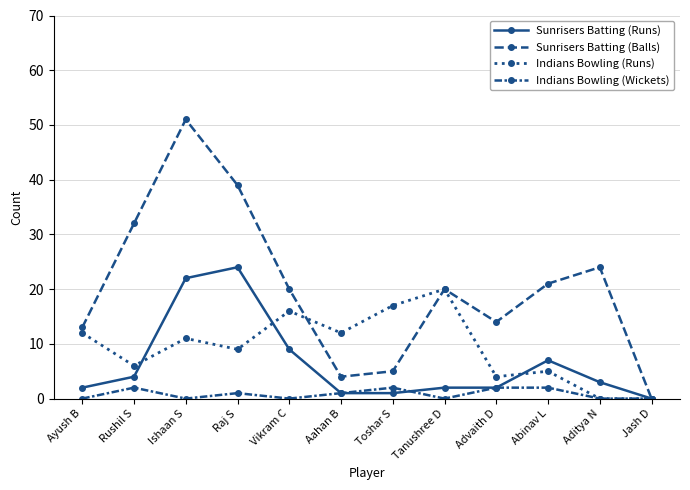

Reading left to right, transcribe all the data shown in this chart.

Sunrisers Batting (Runs): Ayush B=2	Rushil S=4	Ishaan S=22	Raj S=24	Vikram C=9	Aahan B=1	Toshar S=1	Tanushree D=2	Advaith D=2	Abinav L=7	Aditya N=3	Jash D=0
Sunrisers Batting (Balls): Ayush B=13	Rushil S=32	Ishaan S=51	Raj S=39	Vikram C=20	Aahan B=4	Toshar S=5	Tanushree D=20	Advaith D=14	Abinav L=21	Aditya N=24	Jash D=0
Indians Bowling (Runs): Ayush B=12	Rushil S=6	Ishaan S=11	Raj S=9	Vikram C=16	Aahan B=12	Toshar S=17	Tanushree D=20	Advaith D=4	Abinav L=5	Aditya N=0	Jash D=0
Indians Bowling (Wickets): Ayush B=0	Rushil S=2	Ishaan S=0	Raj S=1	Vikram C=0	Aahan B=1	Toshar S=2	Tanushree D=0	Advaith D=2	Abinav L=2	Aditya N=0	Jash D=0